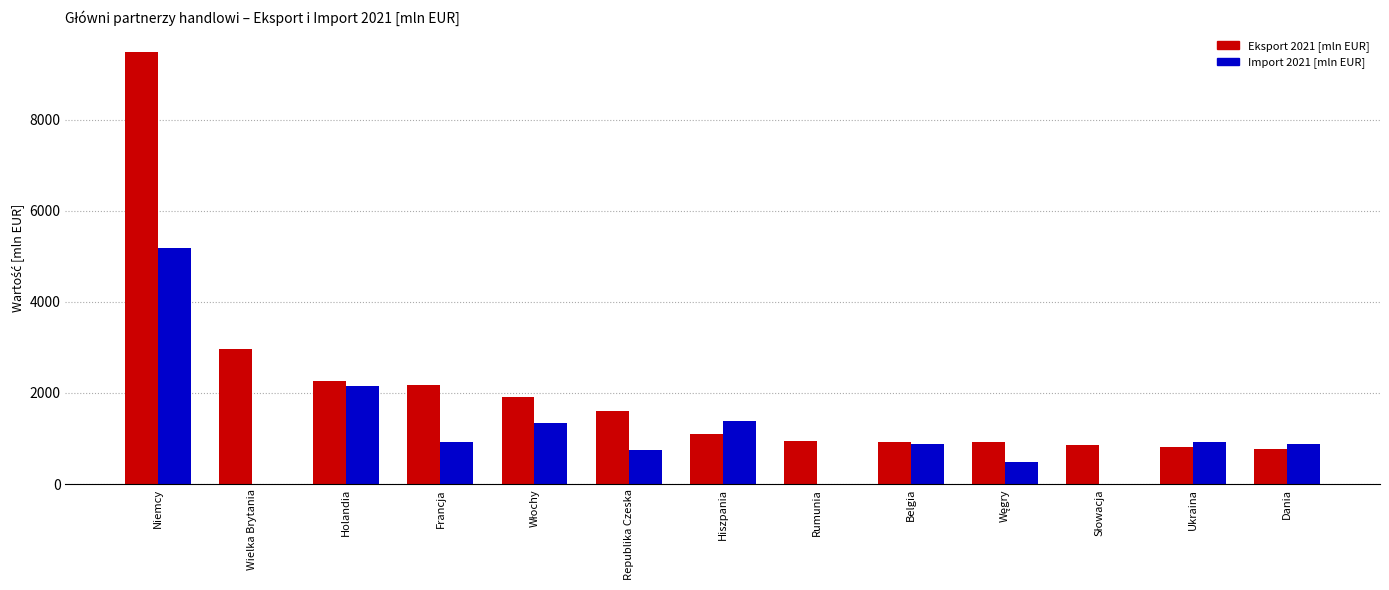

The value of Eksport 2021 [mln EUR] at Holandia is 3726.8. True or false?

False